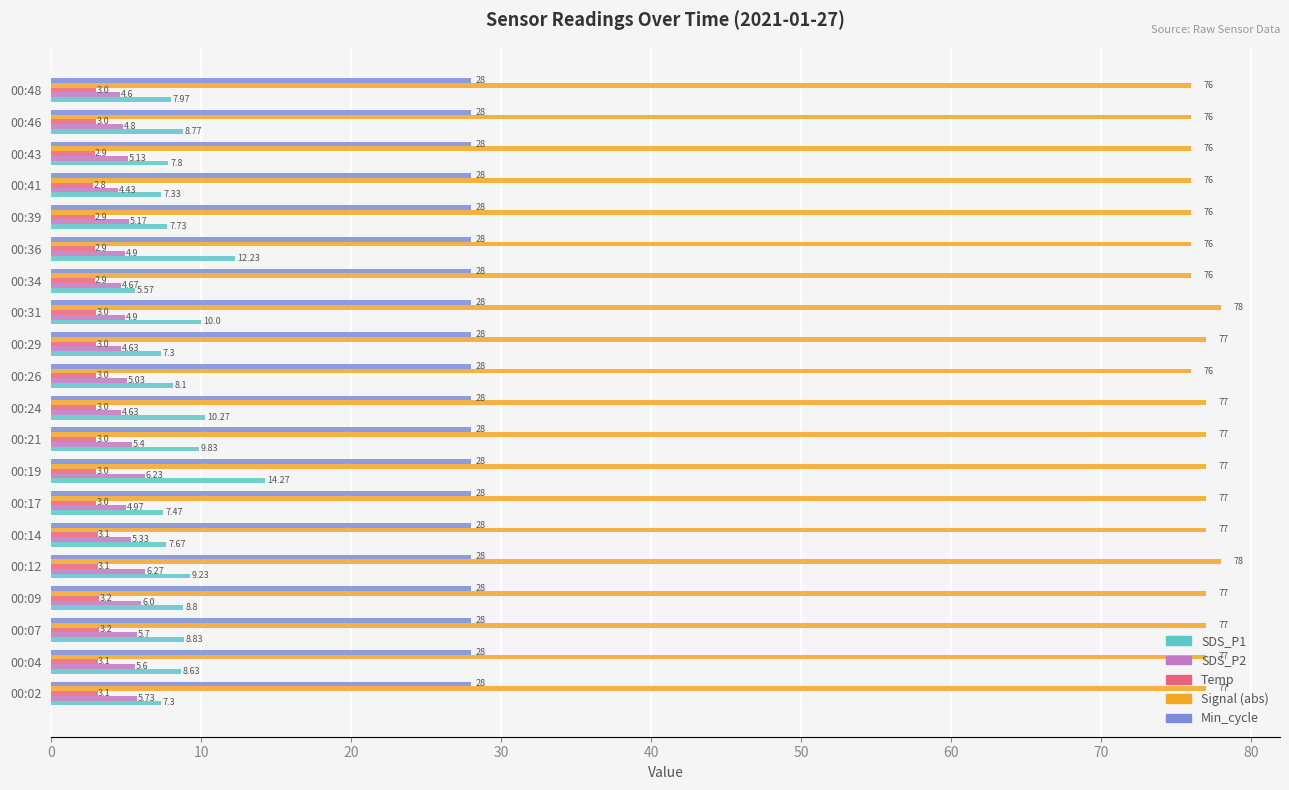

Which series has the widest spread of values?

SDS_P1